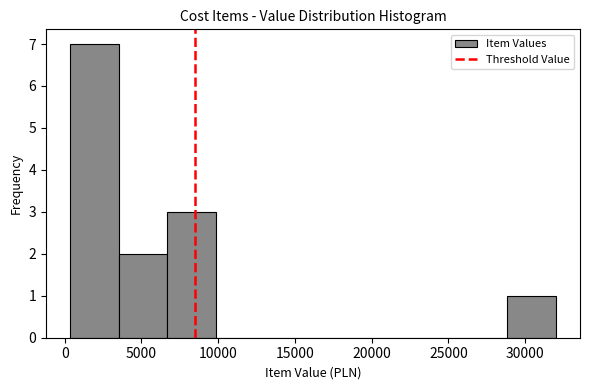

How tall is the bar that spans 3500 to 6500 on the x-axis? Neither the bar edges nor the heights are printed on the chart, so give them approximately, as read against the axes.

2